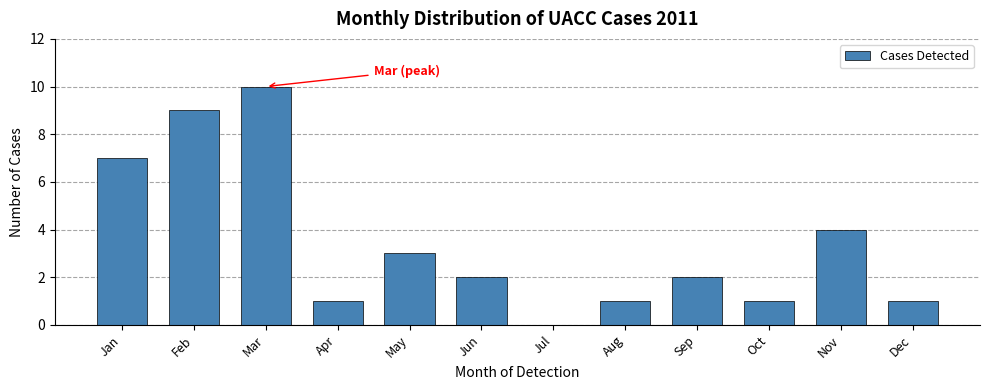

Reading right to left, transcribe all the data shown in this chart.

Dec=1	Nov=4	Oct=1	Sep=2	Aug=1	Jul=0	Jun=2	May=3	Apr=1	Mar=10	Feb=9	Jan=7